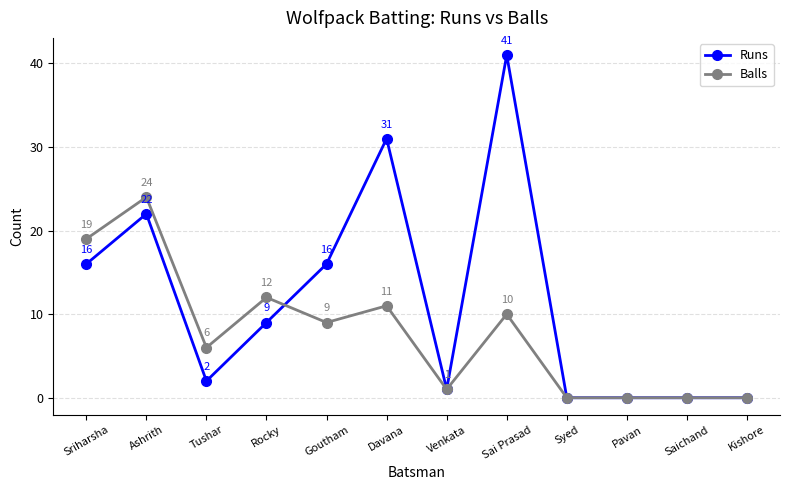

How many distinct data groups are displayed?

2